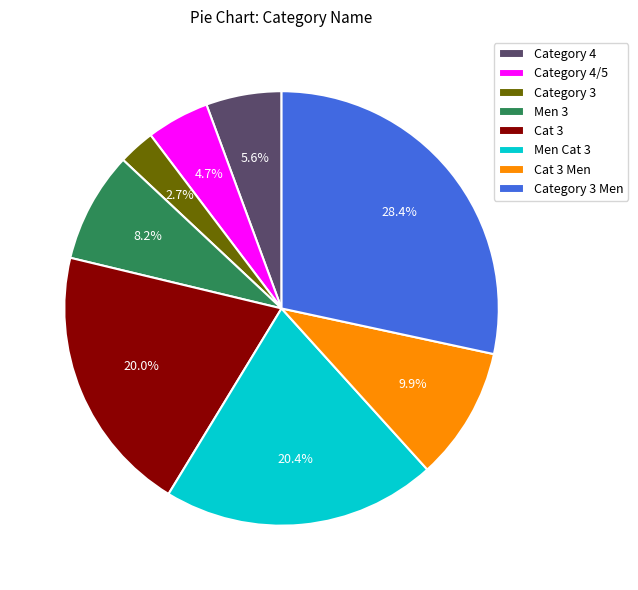

Count the number of slices in the pie.

8